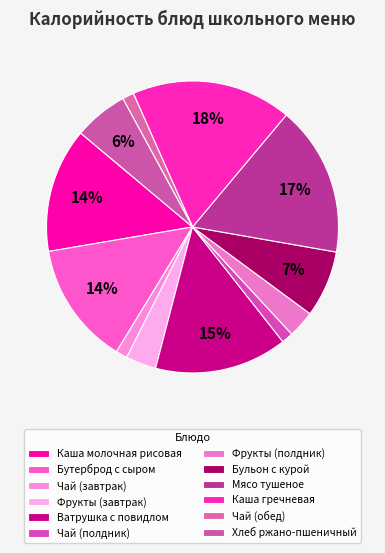

Is there any slice that represents more than half of the pie?

No